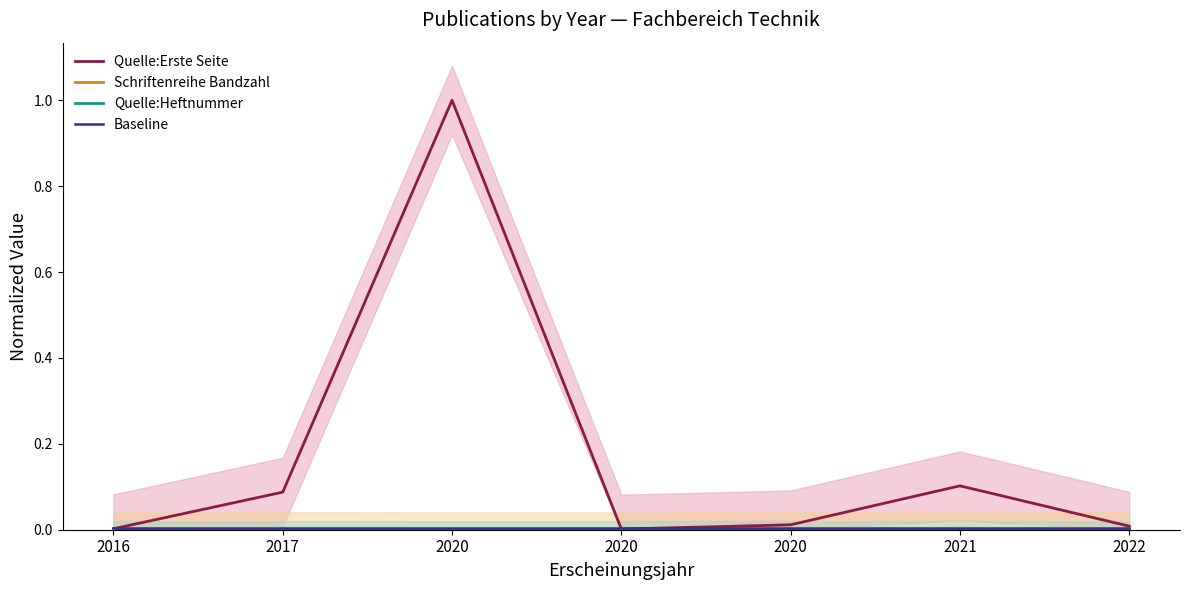

What is the spread (max minus min) of values at 2021?

0.1